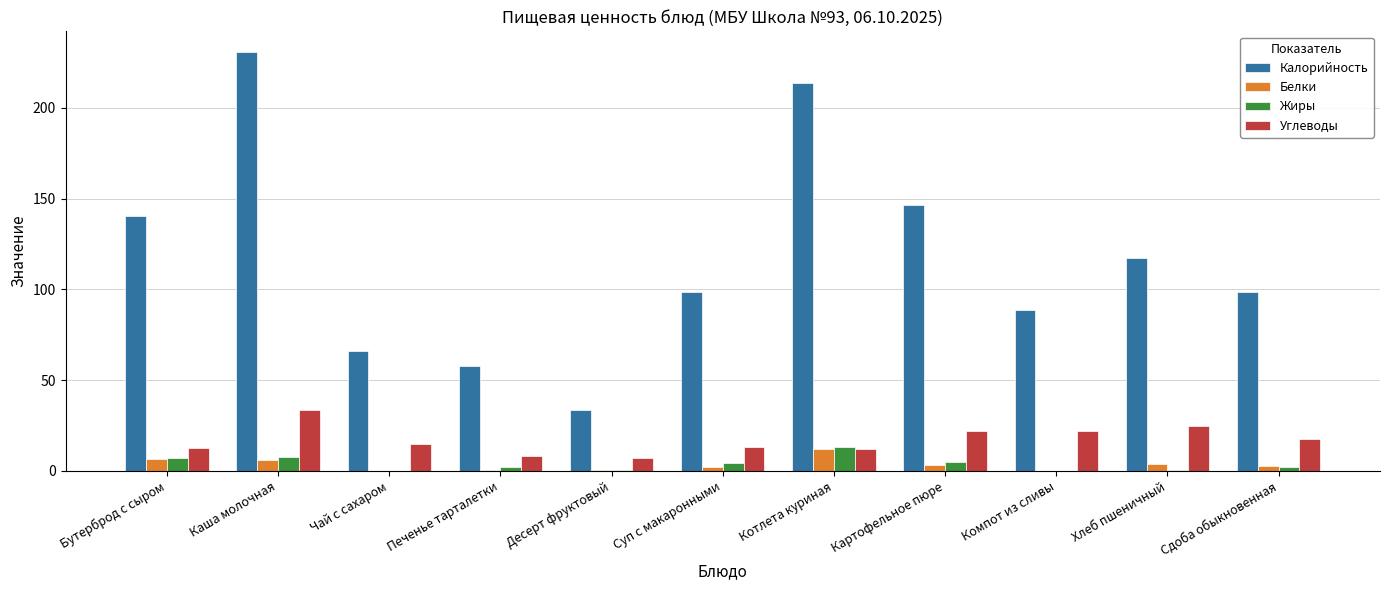

At which category is the sum across all series the highest?

Каша молочная